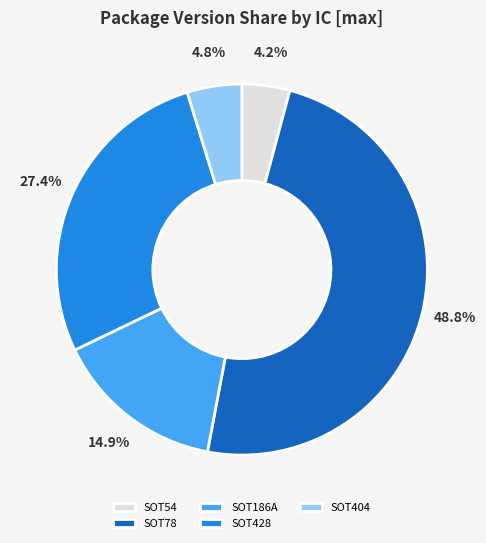

How many slices are in this pie chart?

5